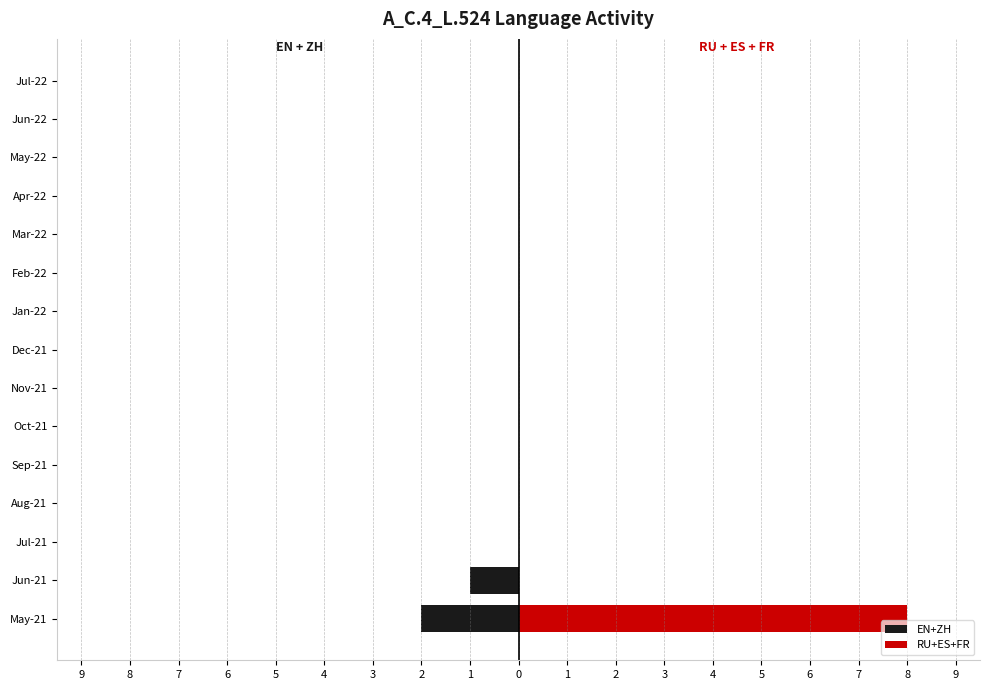

Is it true that RU+ES+FR equals 0 at May-22?

True